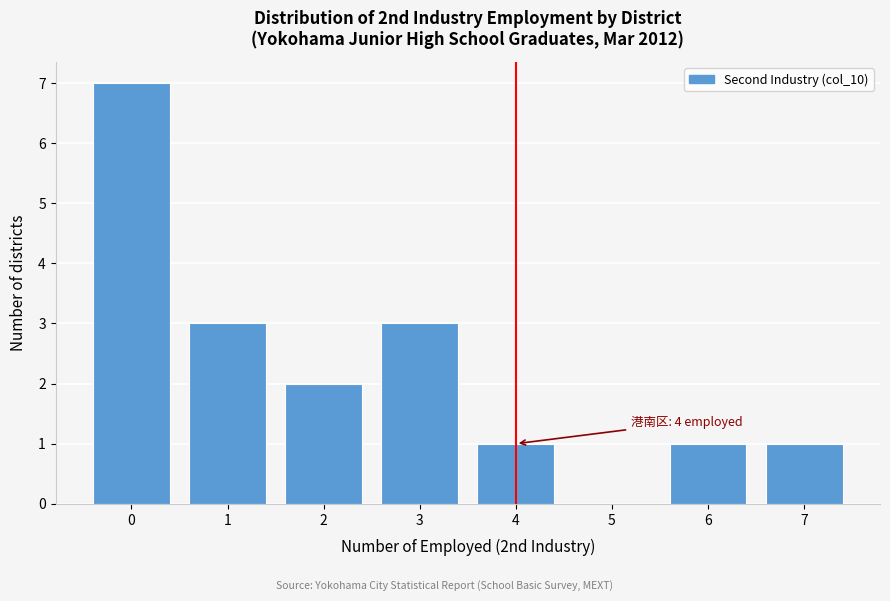

Reading left to right, what are all the values shown in this chart?

0=7	1=3	2=2	3=3	4=1	5=0	6=1	7=1